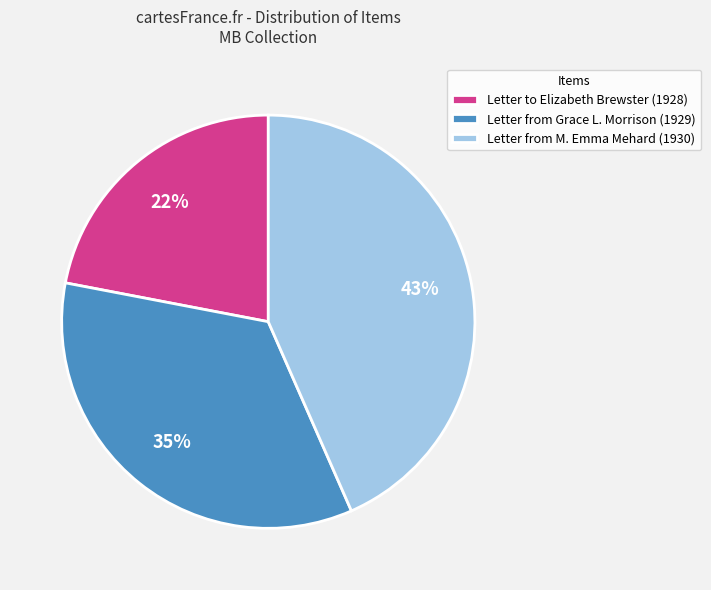

Count the number of slices in the pie.

3